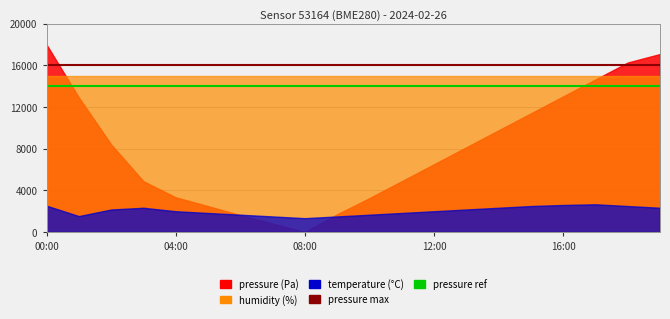

What is the average value of the pressure ref line series?

14000